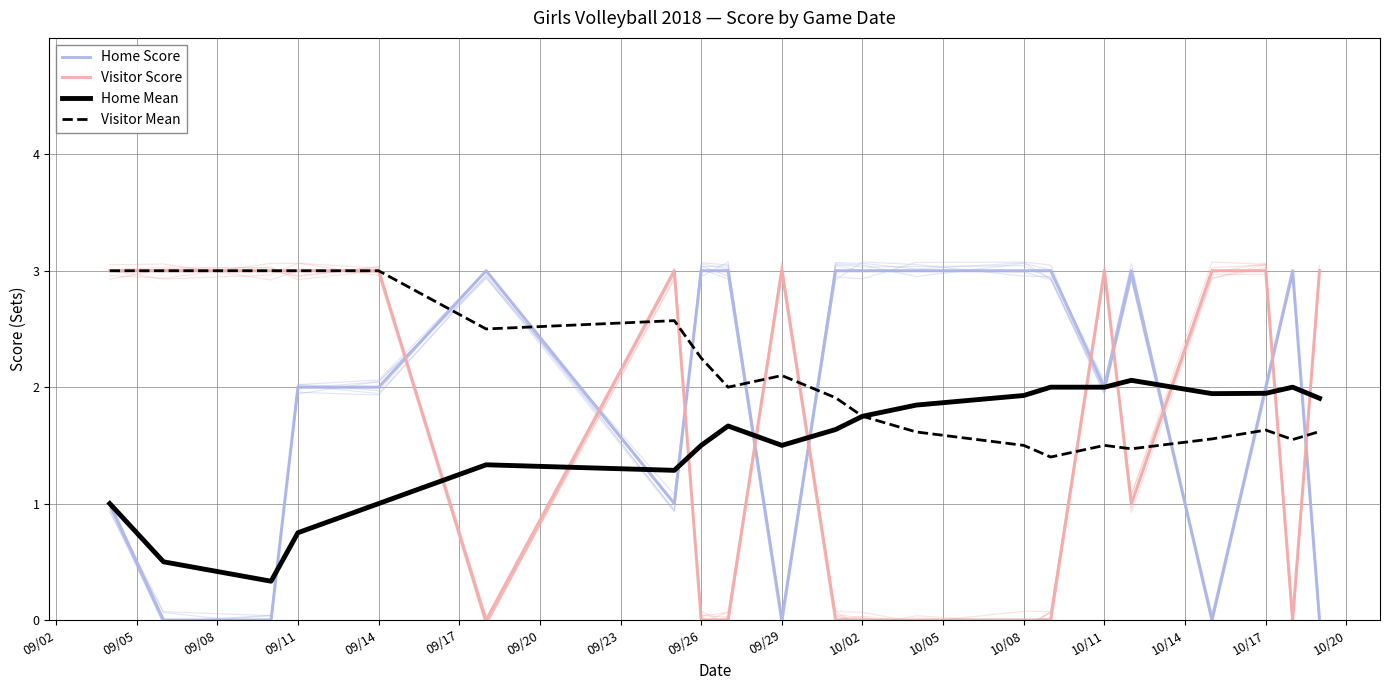

The value of Visitor Score at 09/08 is 3.0. True or false?

True